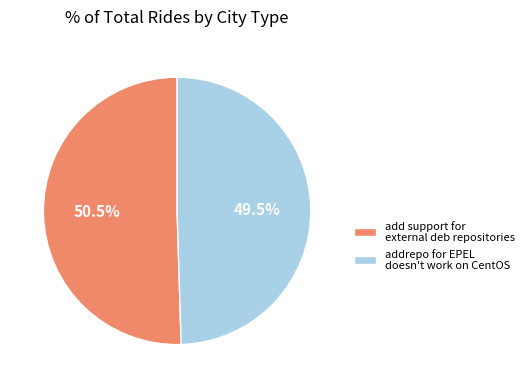

What is the smallest slice in the pie chart?

addrepo for EPEL doesn't work on CentOS